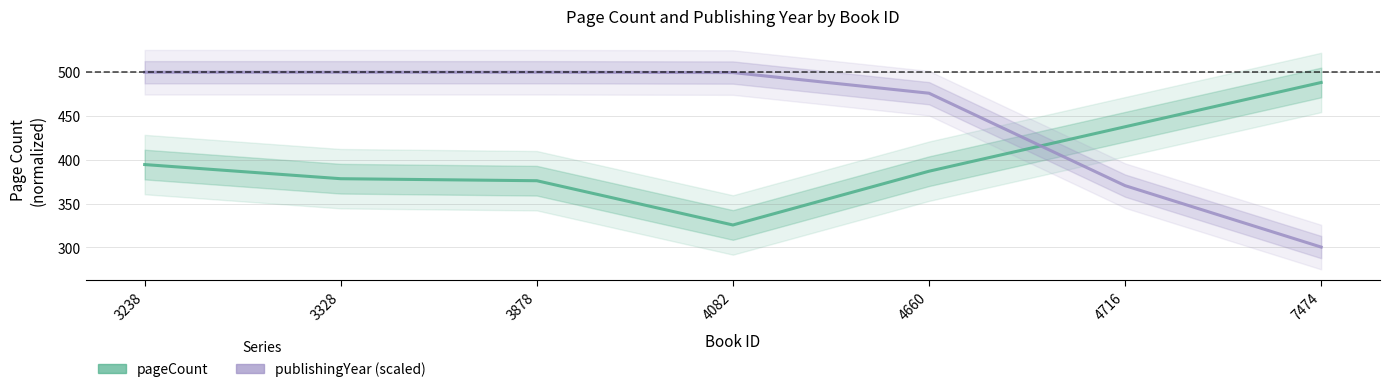

At which category is the sum across all series the highest?

3238